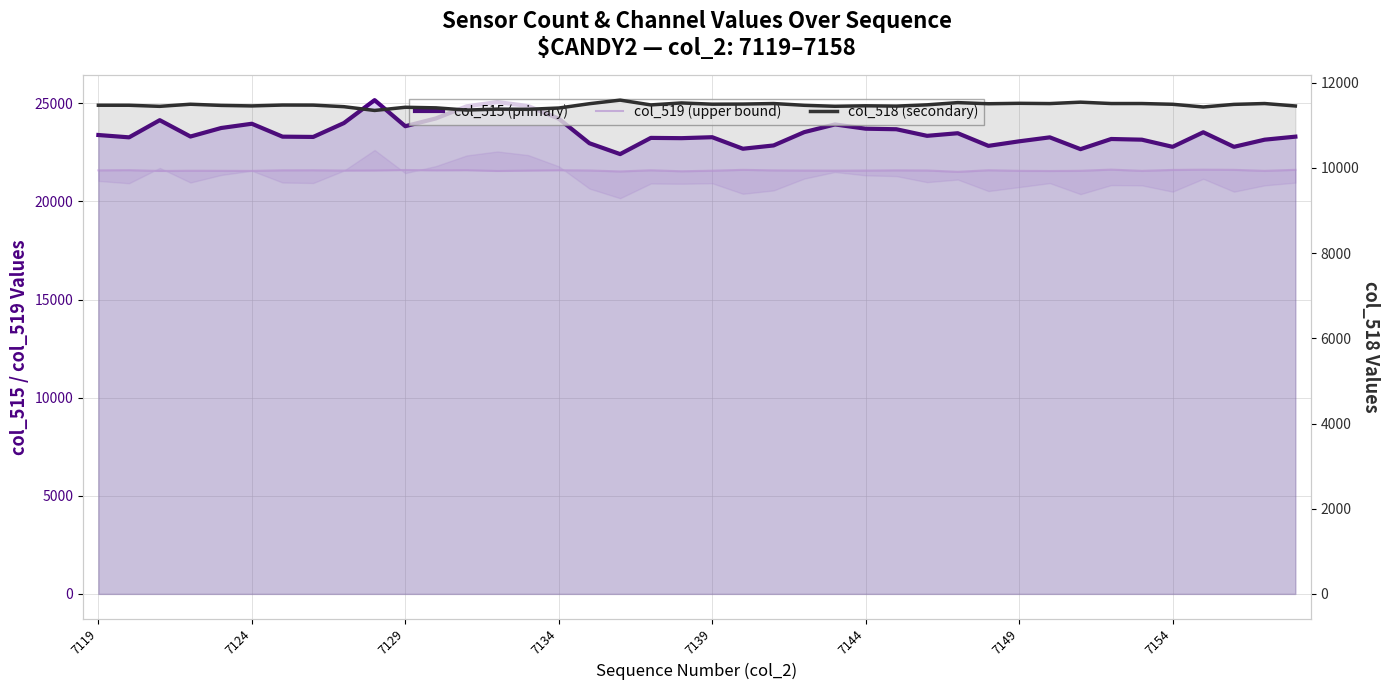

Between 8 and 17, which series saw the biggest shift?

col_515 (primary)